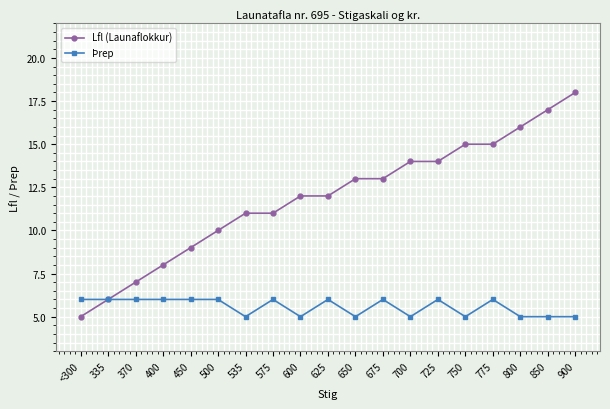

Rank the series by their average value, from highest to lowest.

Lfl (Launaflokkur), Þrep